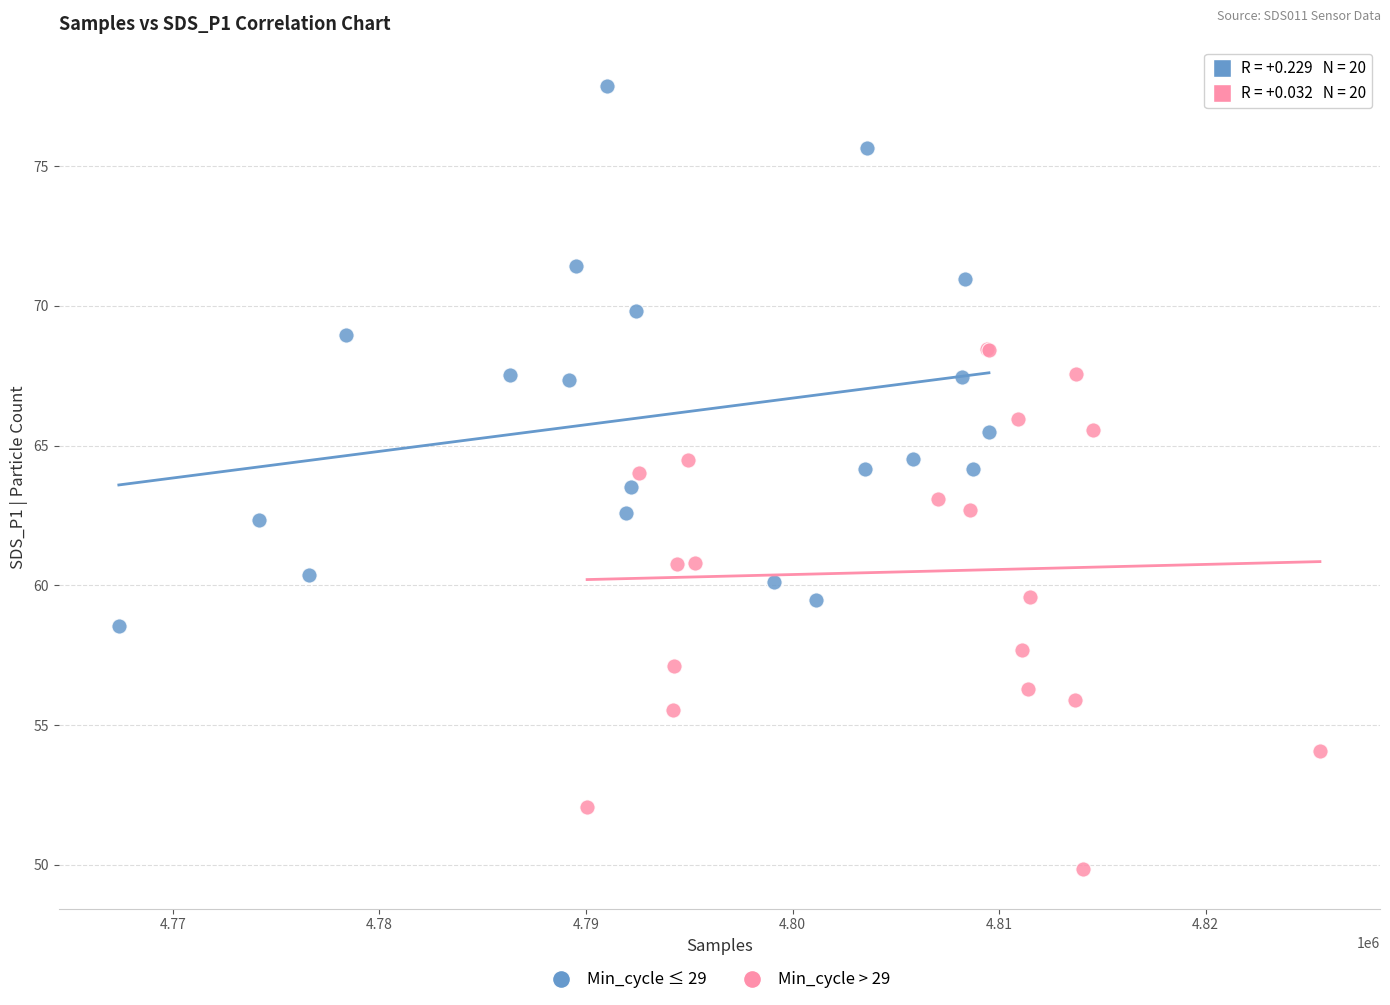

Which series has the largest Y range (max minus min)?

Min_cycle ≤ 29